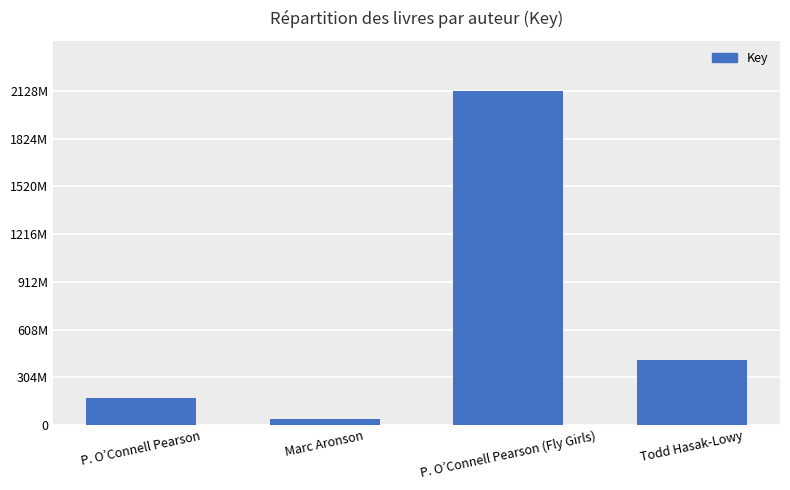

How many series are shown in this chart?

1